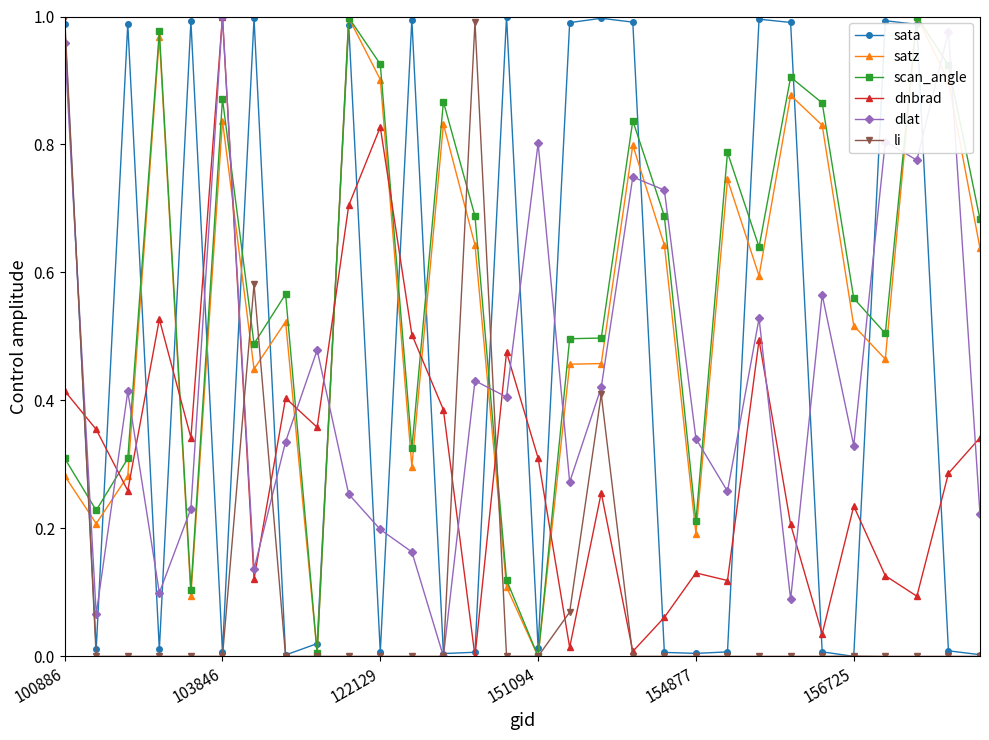

True or false: dlat and scan_angle cross at least once.

True